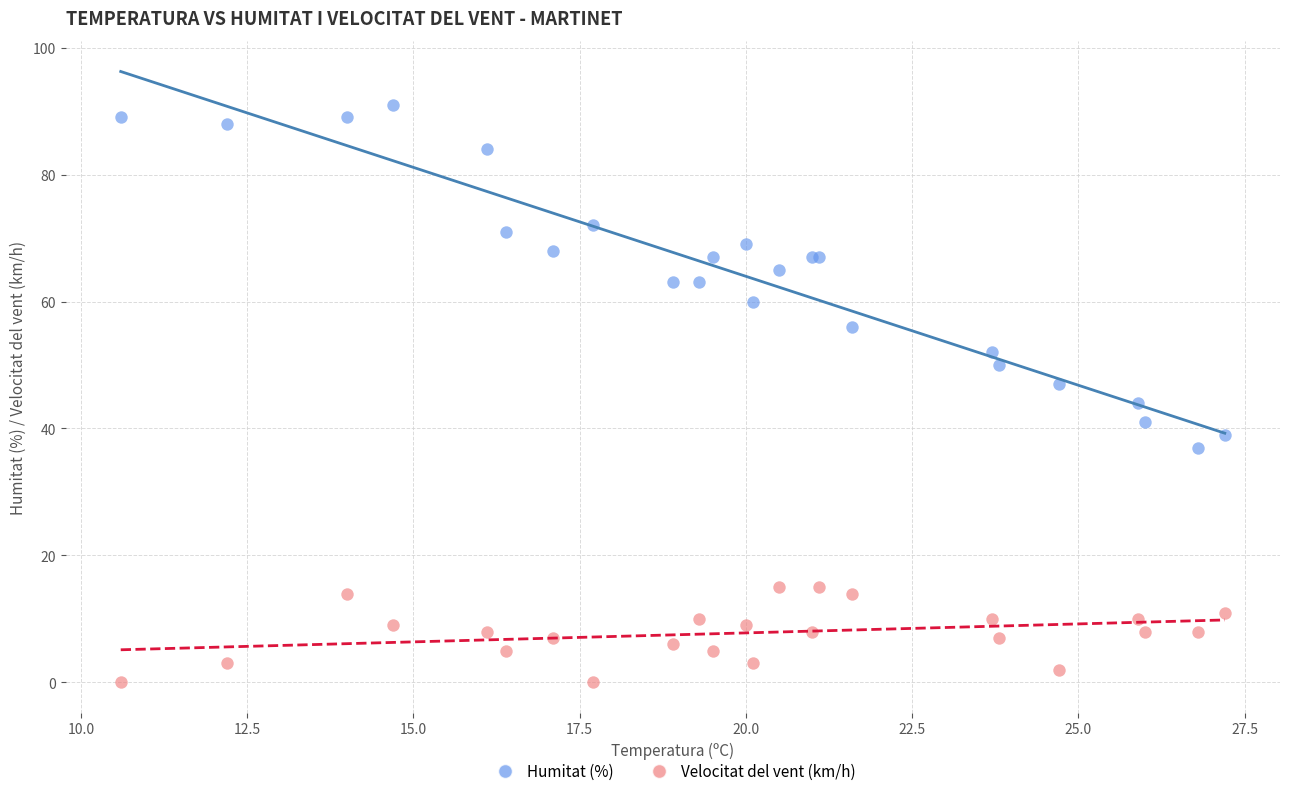

Which series contains the highest Y value?

Humitat (%)